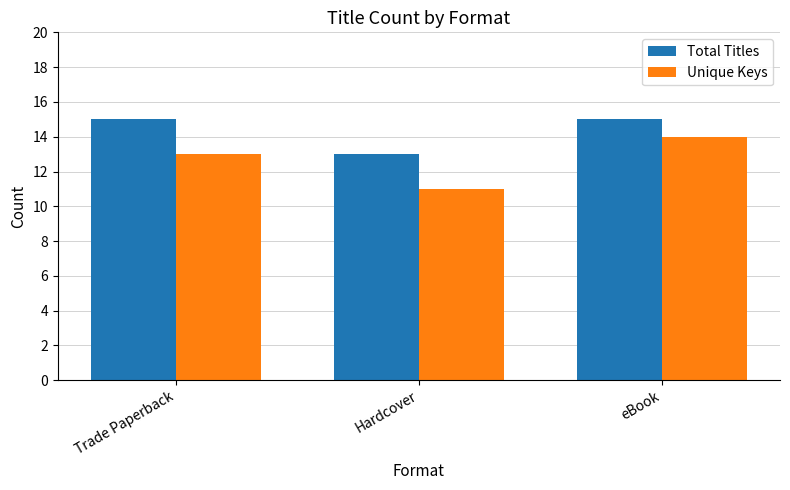

Rank the series at eBook from highest to lowest value.

Total Titles, Unique Keys